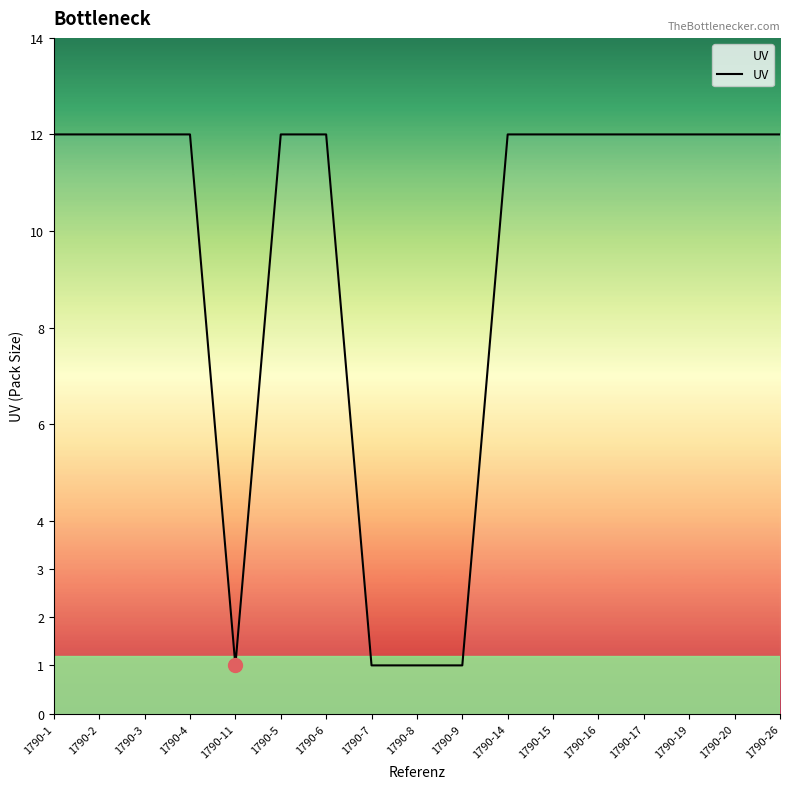

What is the greatest value displayed?

12